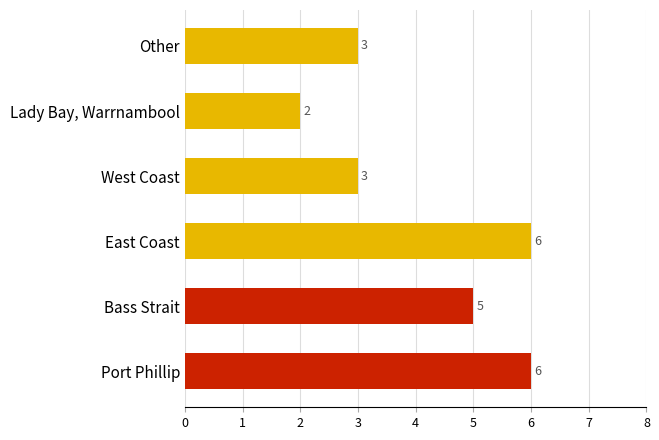

What is the maximum value shown in the chart?

6